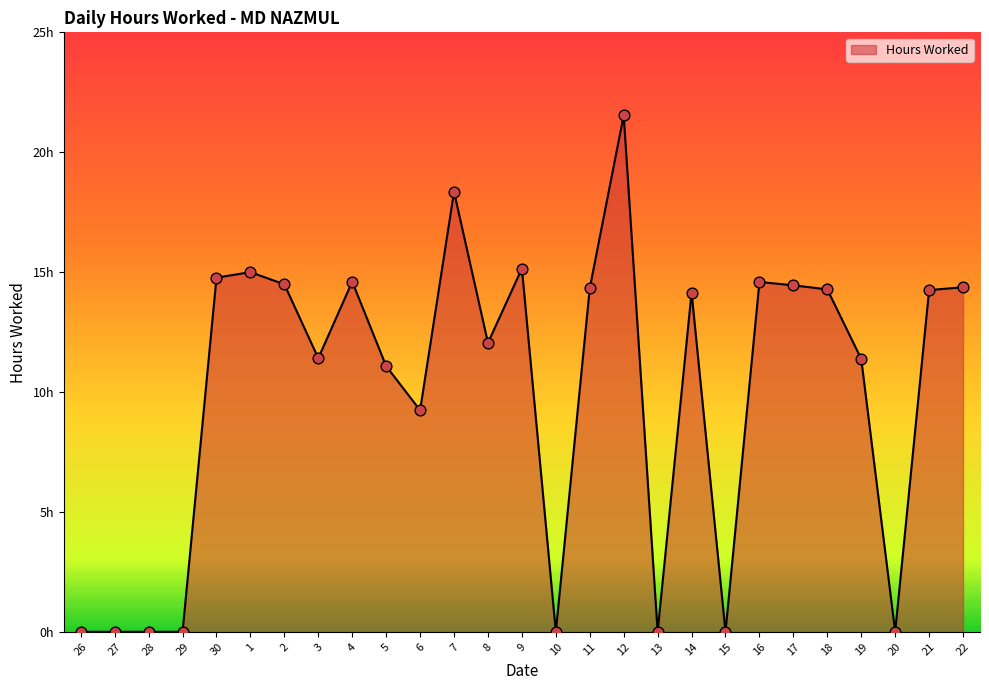

What is the change in value from 1 to 16?

-0.4